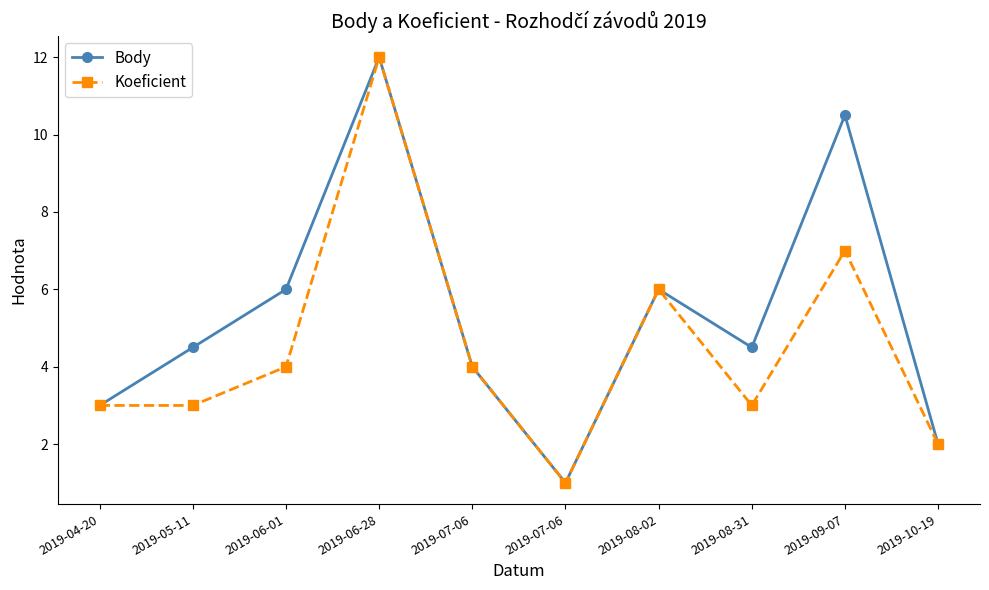

Reading left to right, extract all data points from this chart.

Body: 2019-04-20=3.0	2019-05-11=4.5	2019-06-01=6.0	2019-06-28=12.0	2019-07-06=4.0	2019-07-06=1.0	2019-08-02=6.0	2019-08-31=4.5	2019-09-07=10.5	2019-10-19=2.0
Koeficient: 2019-04-20=3.0	2019-05-11=3.0	2019-06-01=4.0	2019-06-28=12.0	2019-07-06=4.0	2019-07-06=1.0	2019-08-02=6.0	2019-08-31=3.0	2019-09-07=7.0	2019-10-19=2.0